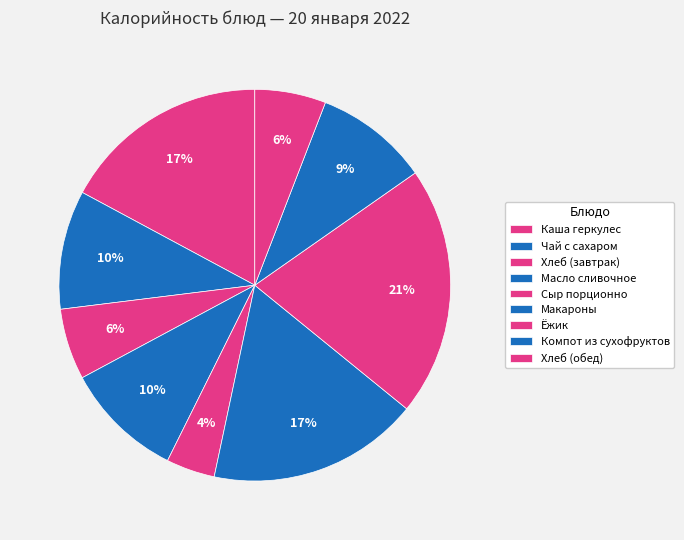

Count the number of slices in the pie.

9